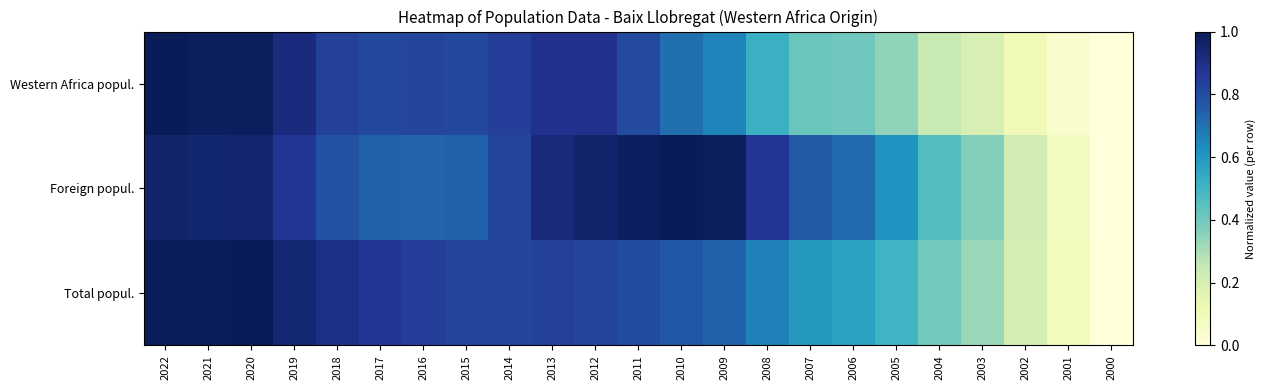

Between 2021 and 2005, which series saw the biggest shift?

Western Africa popul.